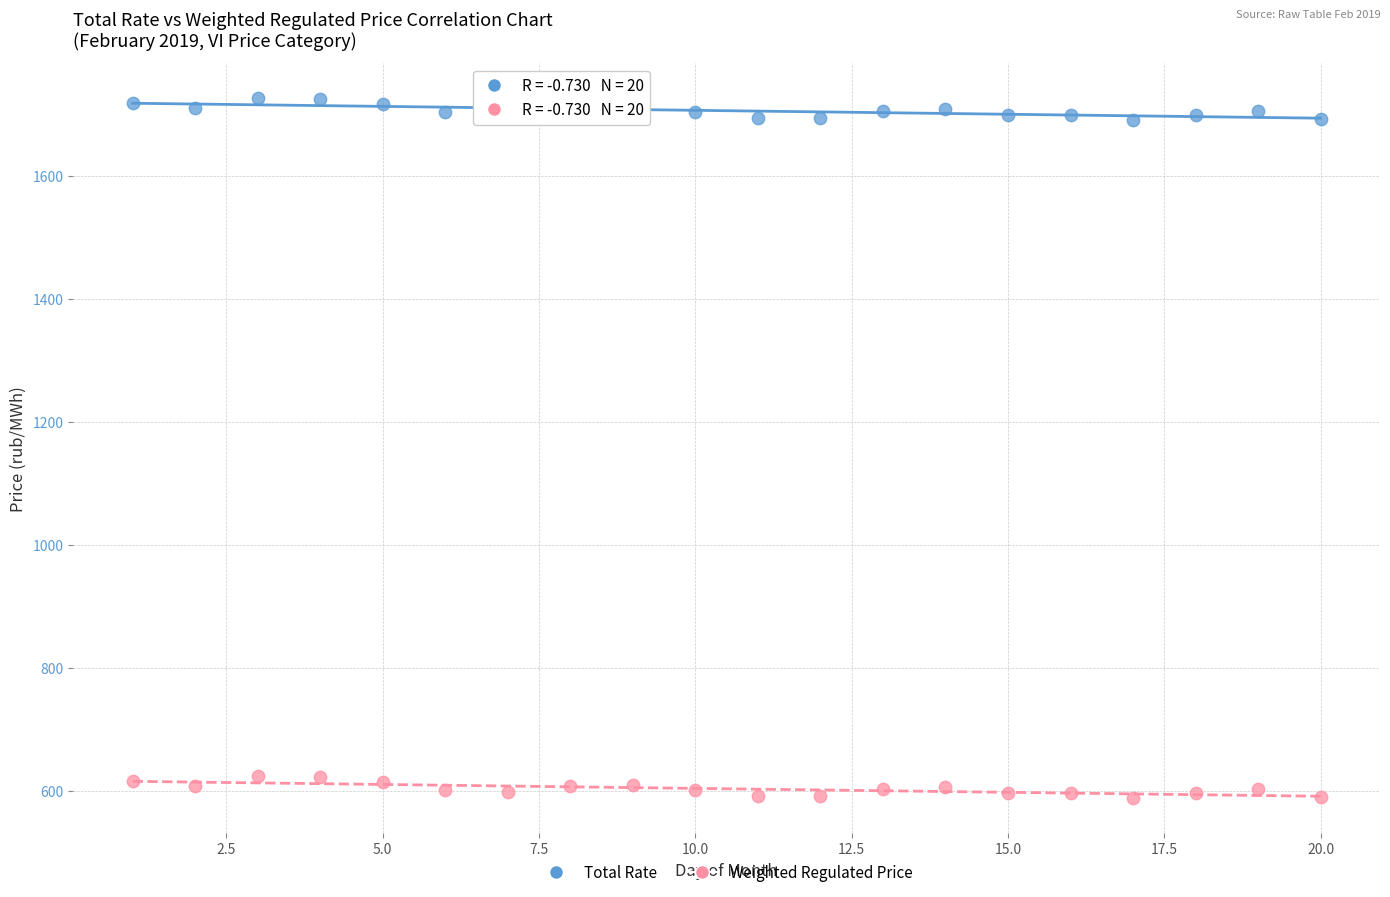

Across all data points, what is the range of Y values (max minus min)?

1137.3